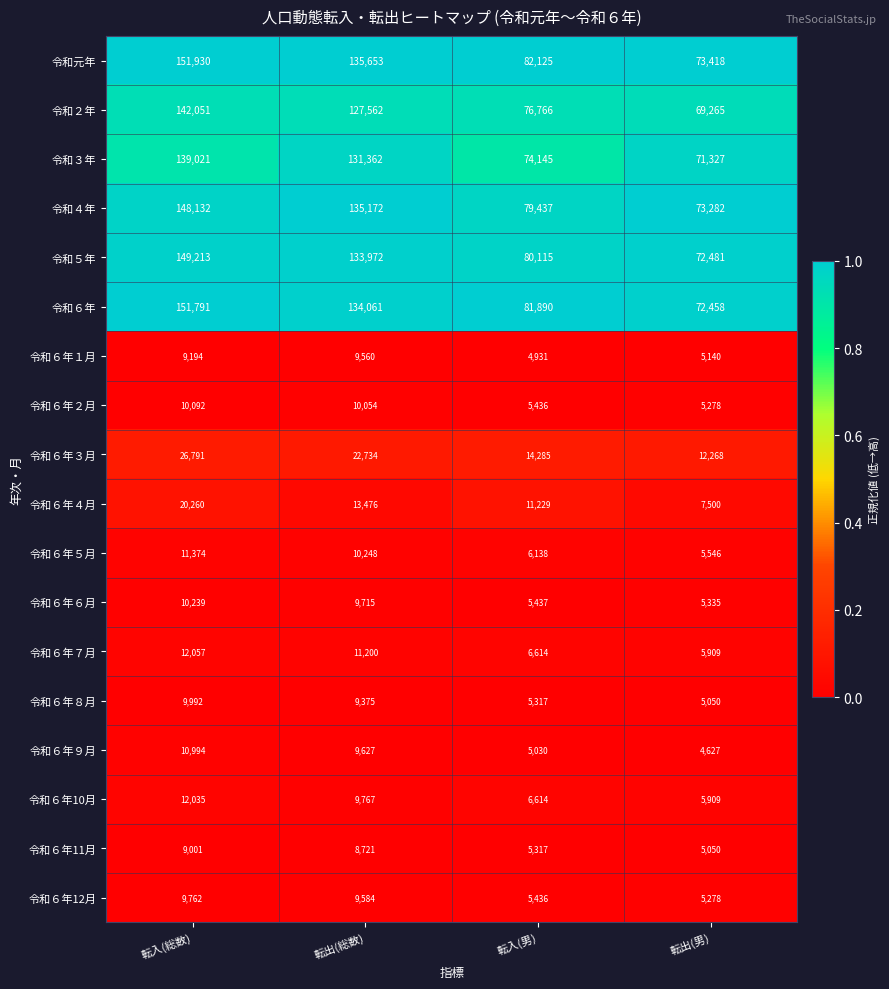

Where does the 令和６年５月 series first go above 10248?

転入(総数)